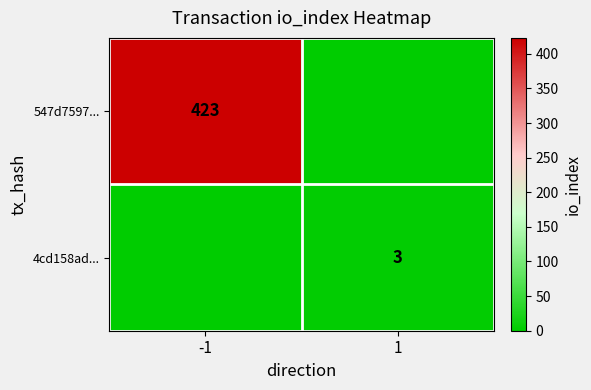

Is it true that 4cd158ad... equals 3 at 1?

True